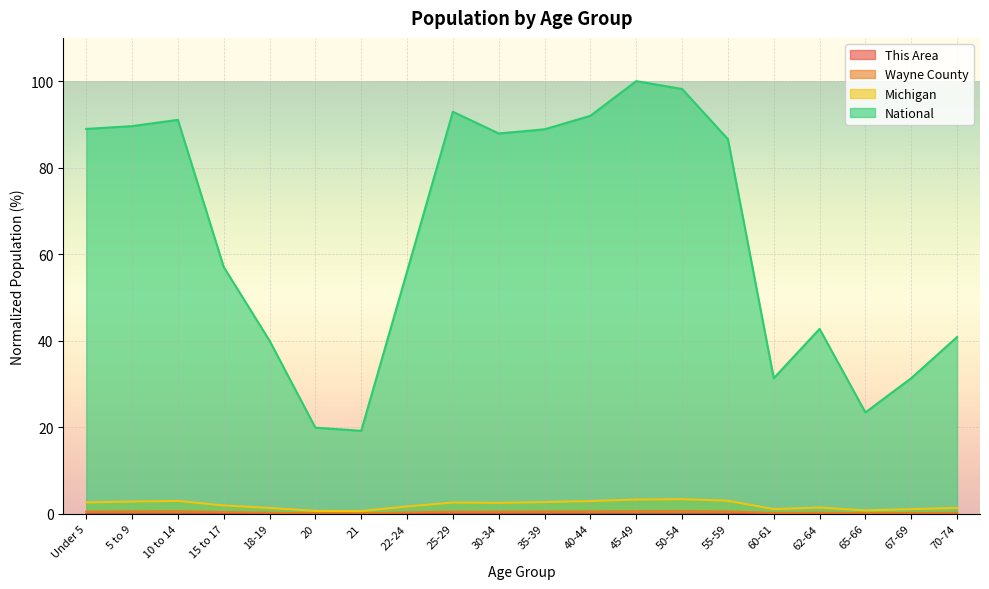

The This Area series shows 0.0 at 25-29. True or false?

True